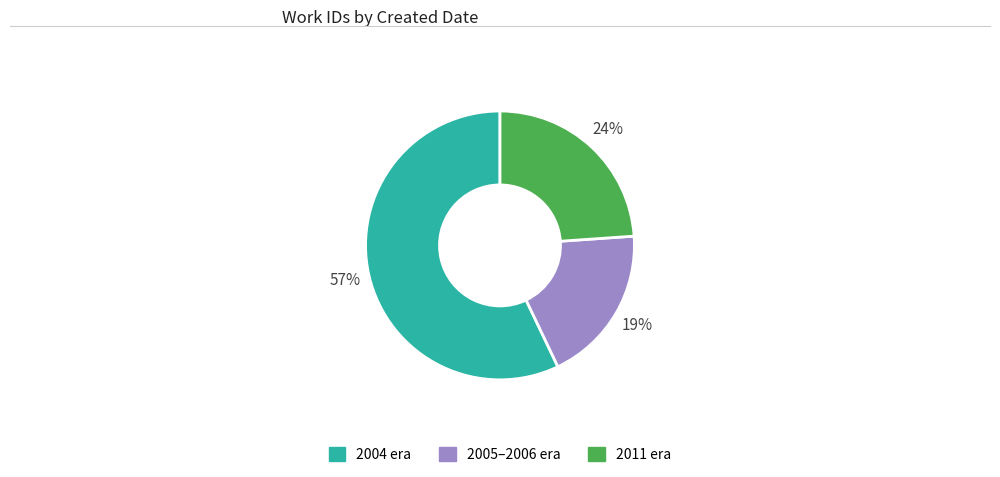

To the nearest percent, what is the average slice percentage?

33%